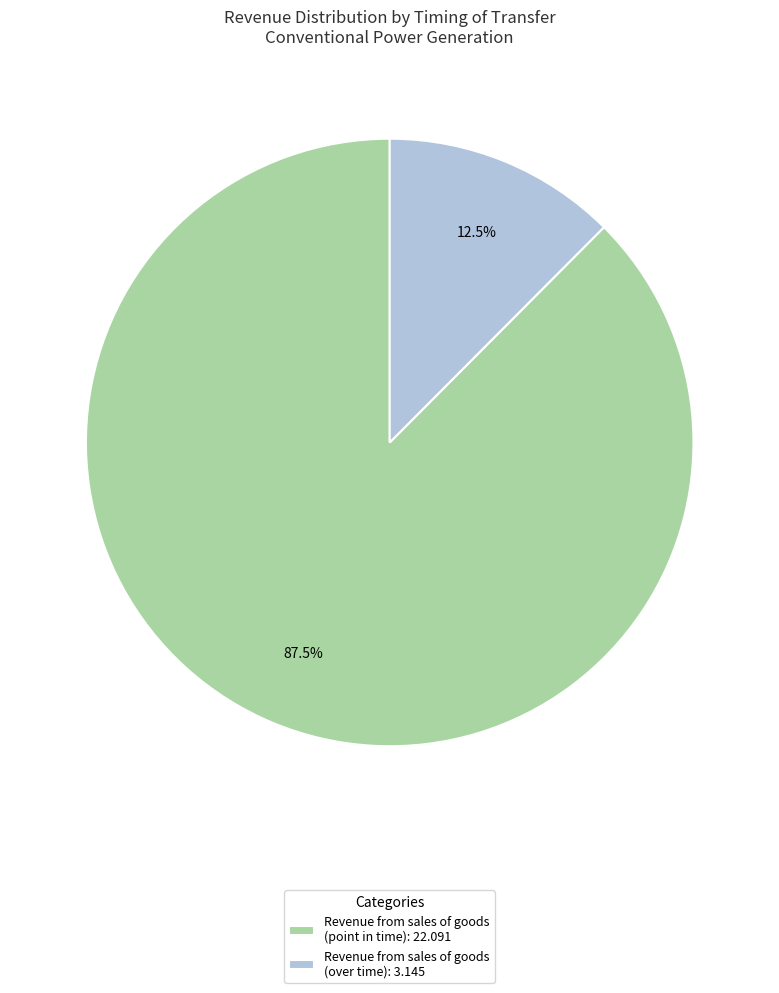

Rank the categories by value from lowest to highest.

Revenue from sales of goods (over time): 3.145, Revenue from sales of goods (point in time): 22.091